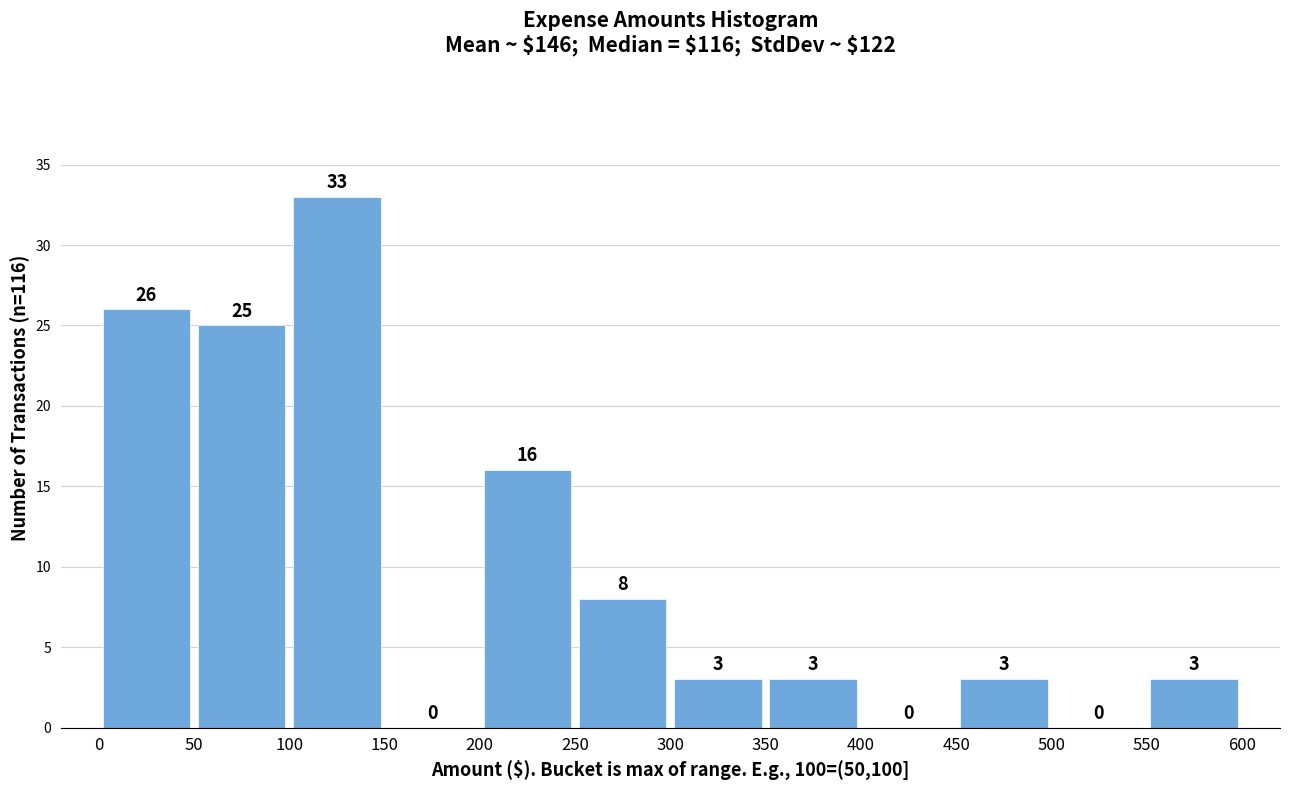

What is the height of the bar covering 350 to 400 on the x-axis?

3